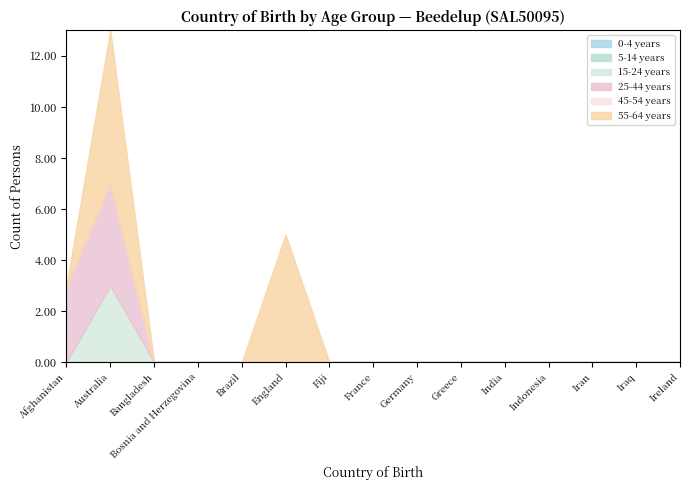

Reading left to right, what are all the values shown in this chart?

0-4 years: Afghanistan=0	Australia=0	Bangladesh=0	Bosnia and Herzegovina=0	Brazil=0	England=0	Fiji=0	France=0	Germany=0	Greece=0	India=0	Indonesia=0	Iran=0	Iraq=0	Ireland=0
5-14 years: Afghanistan=0	Australia=0	Bangladesh=0	Bosnia and Herzegovina=0	Brazil=0	England=0	Fiji=0	France=0	Germany=0	Greece=0	India=0	Indonesia=0	Iran=0	Iraq=0	Ireland=0
15-24 years: Afghanistan=0	Australia=3	Bangladesh=0	Bosnia and Herzegovina=0	Brazil=0	England=0	Fiji=0	France=0	Germany=0	Greece=0	India=0	Indonesia=0	Iran=0	Iraq=0	Ireland=0
25-44 years: Afghanistan=3	Australia=4	Bangladesh=0	Bosnia and Herzegovina=0	Brazil=0	England=0	Fiji=0	France=0	Germany=0	Greece=0	India=0	Indonesia=0	Iran=0	Iraq=0	Ireland=0
45-54 years: Afghanistan=0	Australia=0	Bangladesh=0	Bosnia and Herzegovina=0	Brazil=0	England=0	Fiji=0	France=0	Germany=0	Greece=0	India=0	Indonesia=0	Iran=0	Iraq=0	Ireland=0
55-64 years: Afghanistan=0	Australia=6	Bangladesh=0	Bosnia and Herzegovina=0	Brazil=0	England=5	Fiji=0	France=0	Germany=0	Greece=0	India=0	Indonesia=0	Iran=0	Iraq=0	Ireland=0